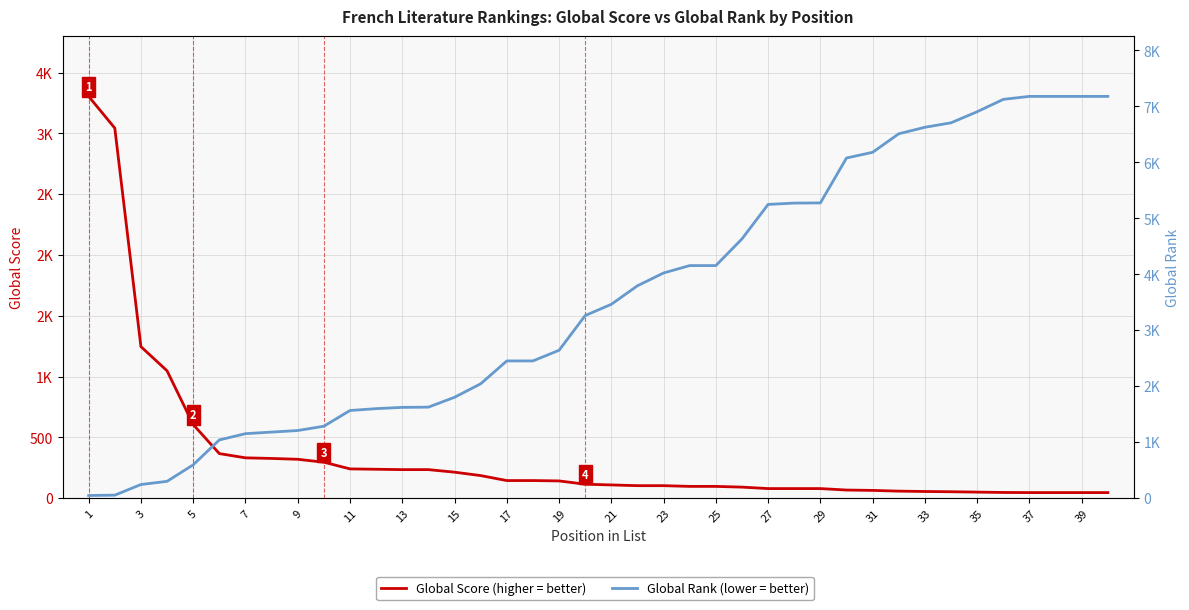

List the series in order of their overall mean, lowest first.

Global Score, Global Rank